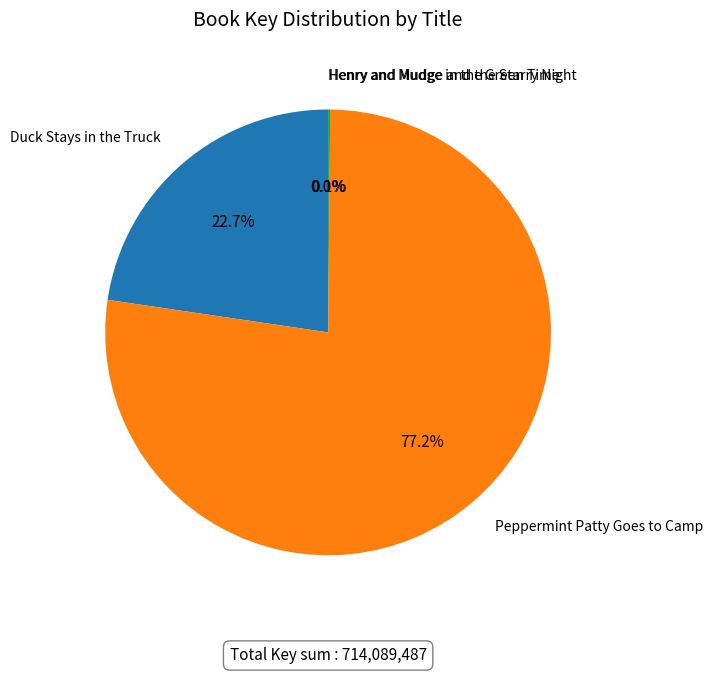

Is there a majority slice in this chart?

Yes